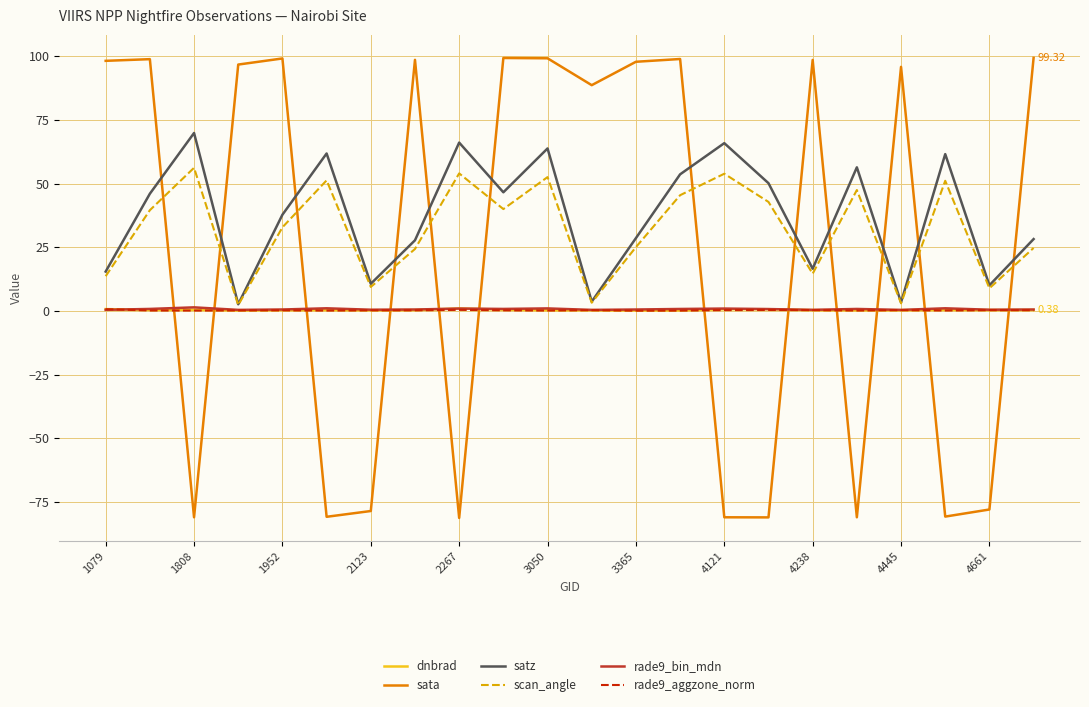

True or false: rade9_aggzone_norm has more than 2 points higher than both neighbors.

True